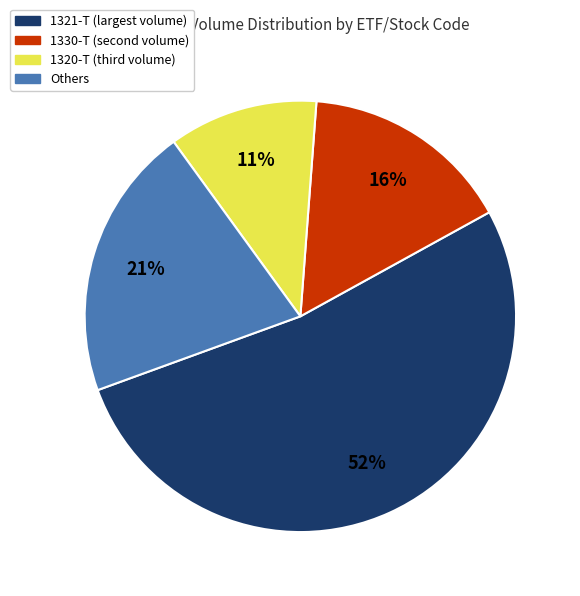

To the nearest percent, what is the difference between the largest and smallest slice percentages?

41%